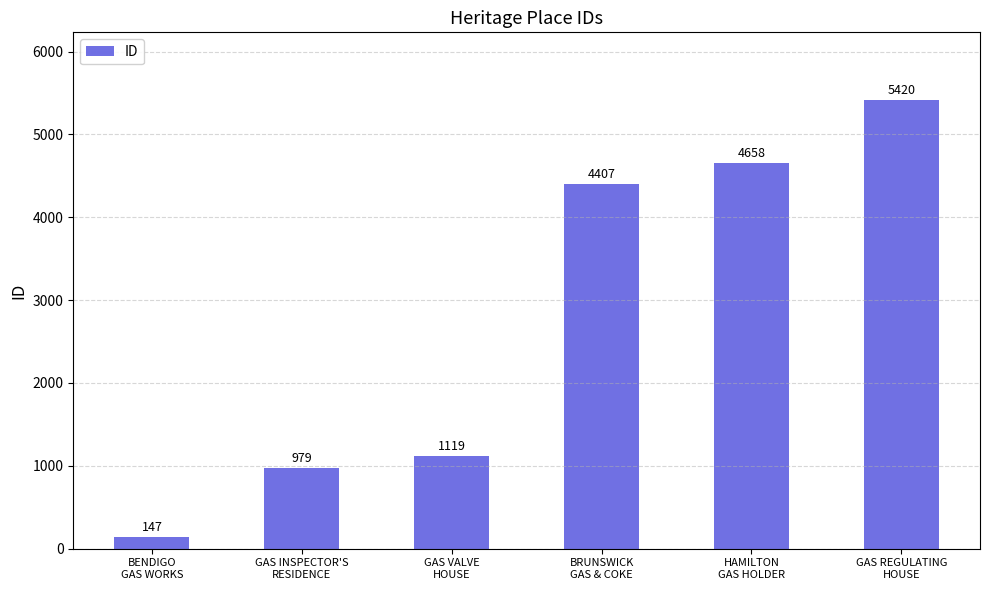

Reading left to right, what are all the values shown in this chart?

147	979	1119	4407	4658	5420